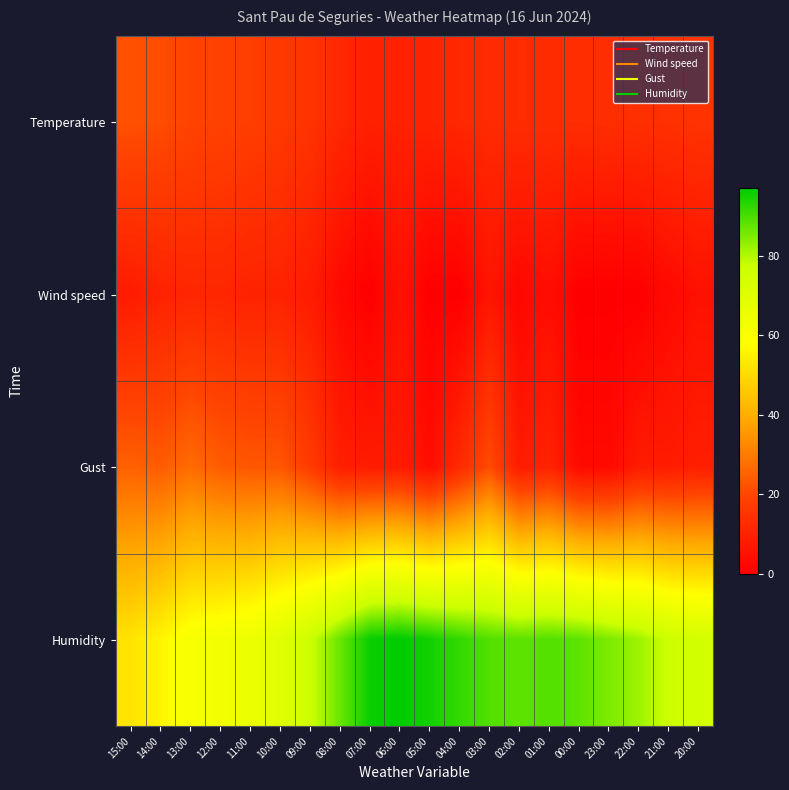

At 23:00, list the series in order from smallest to largest.

Wind speed, Gust, Temperature, Humidity